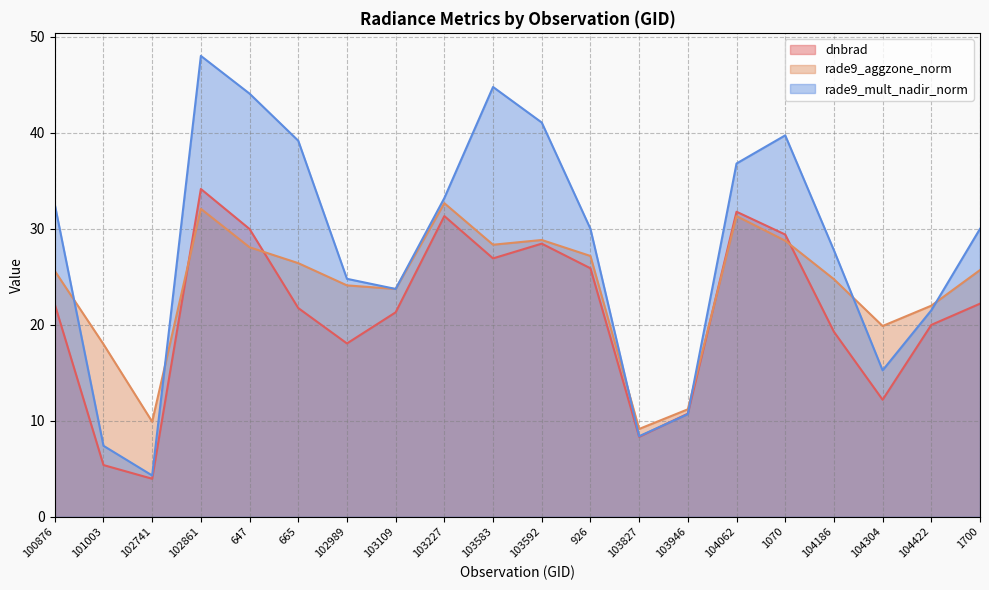

How many lines are shown in the chart?

3